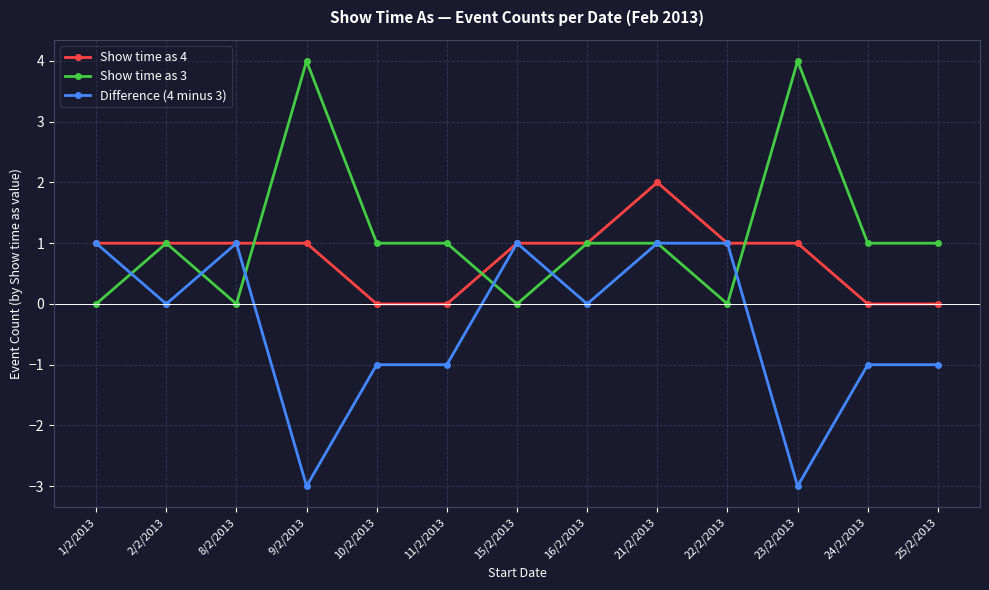

Does the chart have visible grid lines?

Yes